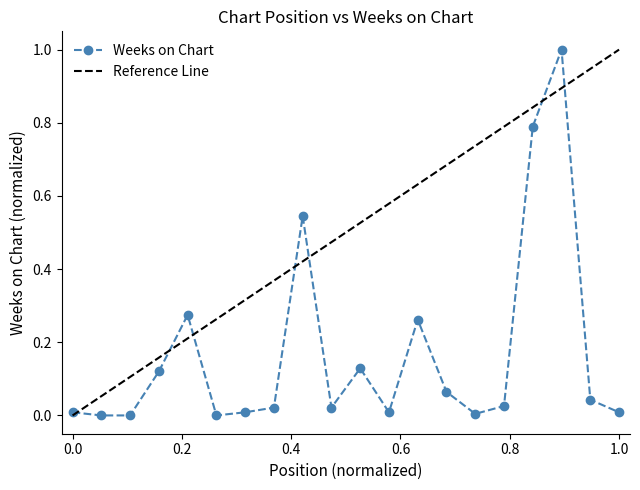

Where is the data nearest to the value 0?

2